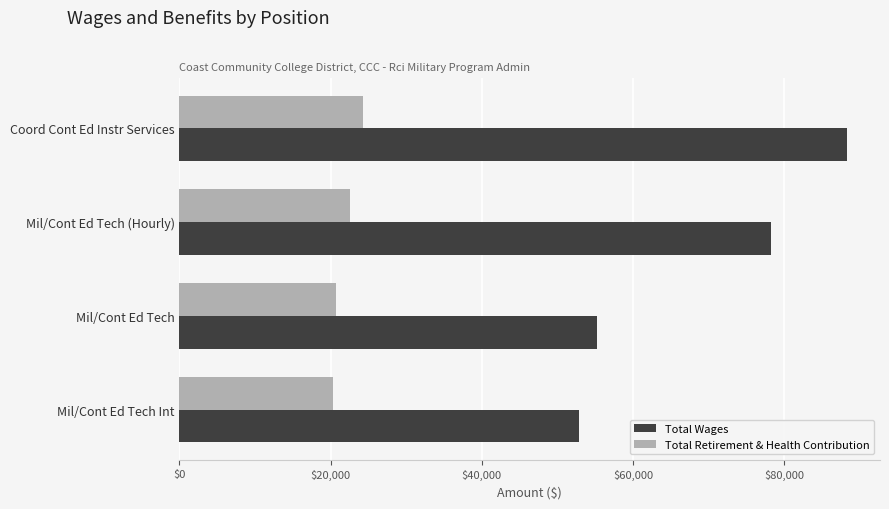

At Mil/Cont Ed Tech, list the series in order from smallest to largest.

Total Retirement & Health Contribution, Total Wages